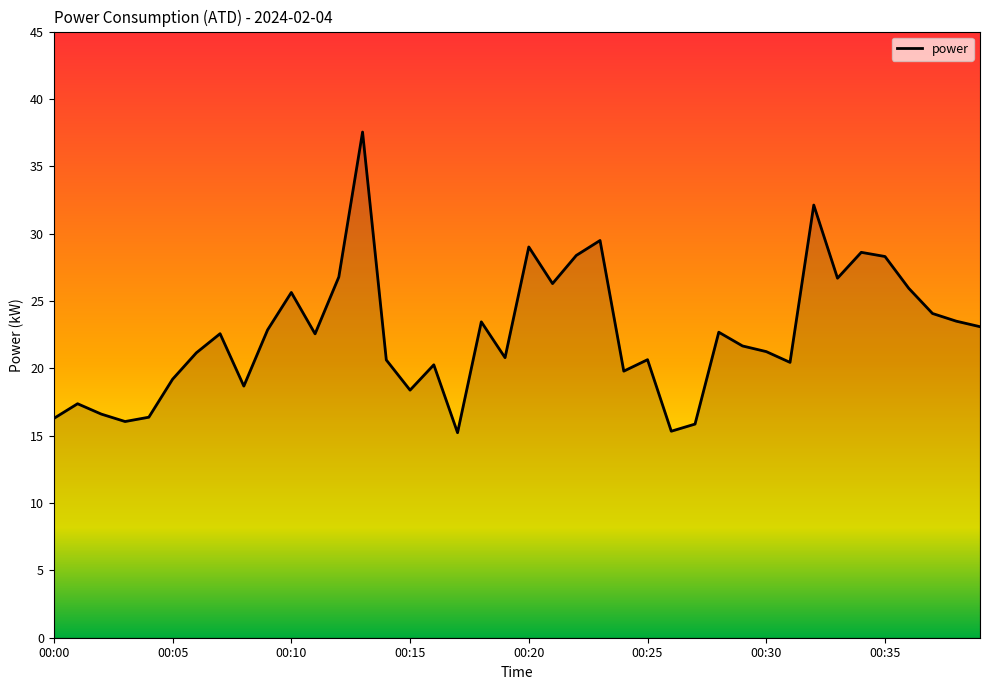

What is the minimum value shown in the chart?

15.2